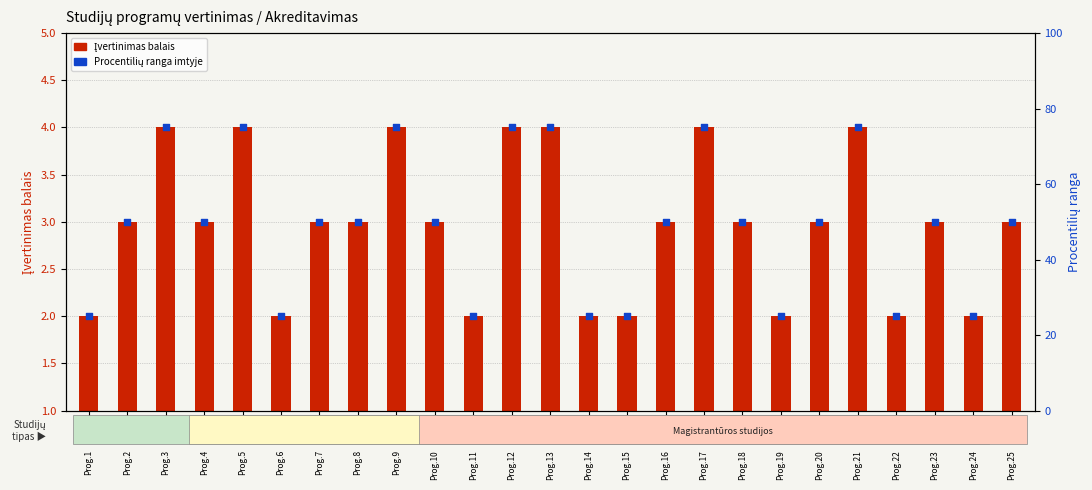

At how many categories does at least one series exceed 1?

25